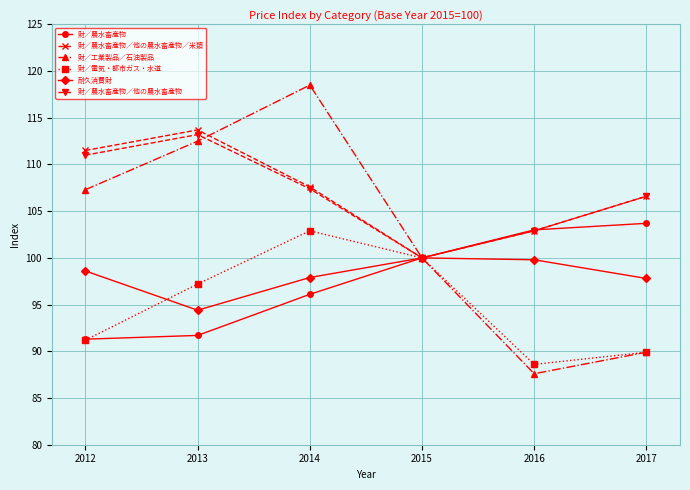

Read the 財／工業製品／石油製品 value at 2014.

118.5